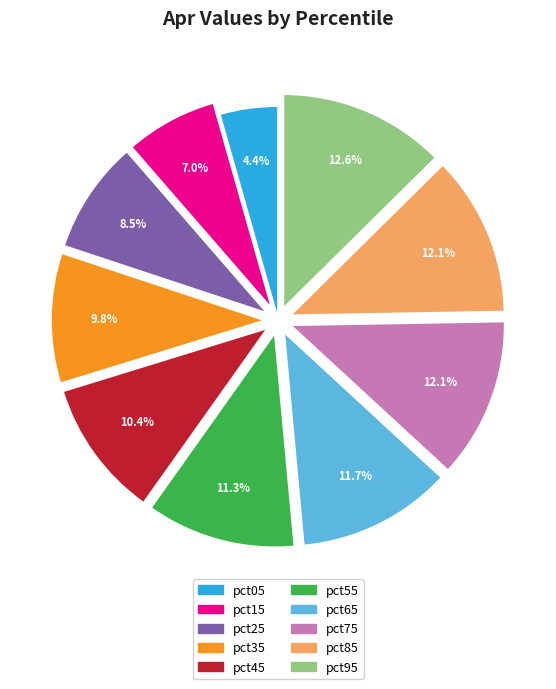

What is the smallest slice in the pie chart?

pct05